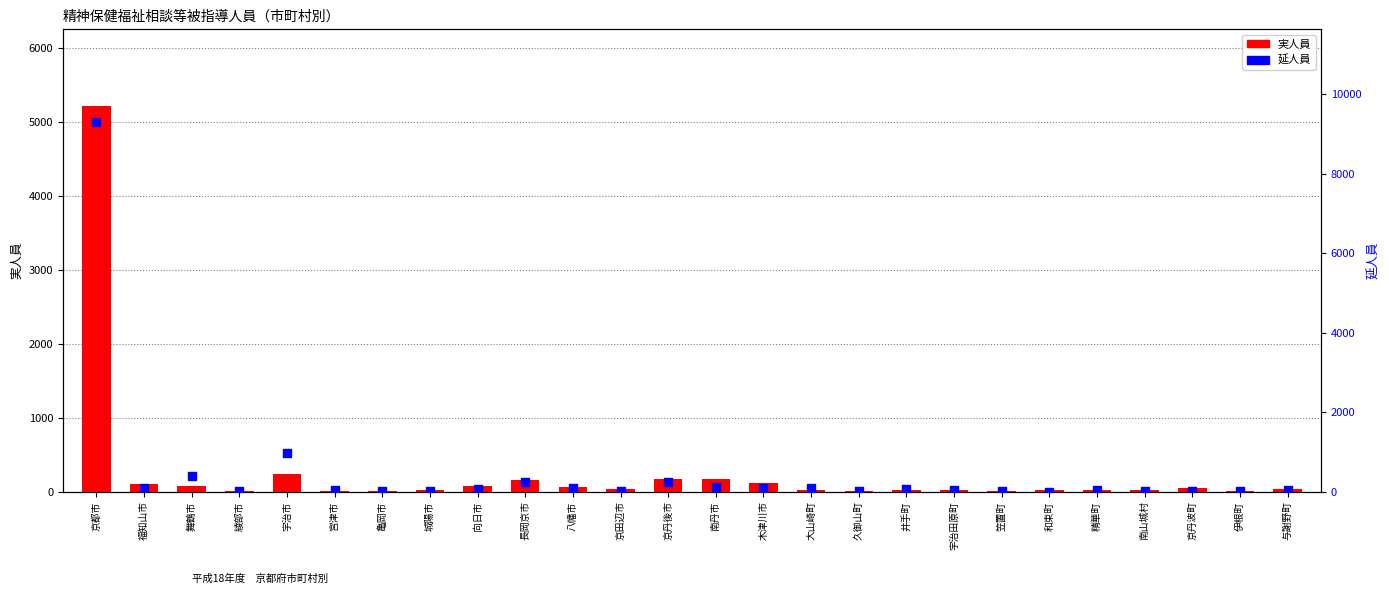

At which category is the sum across all series the highest?

京都市